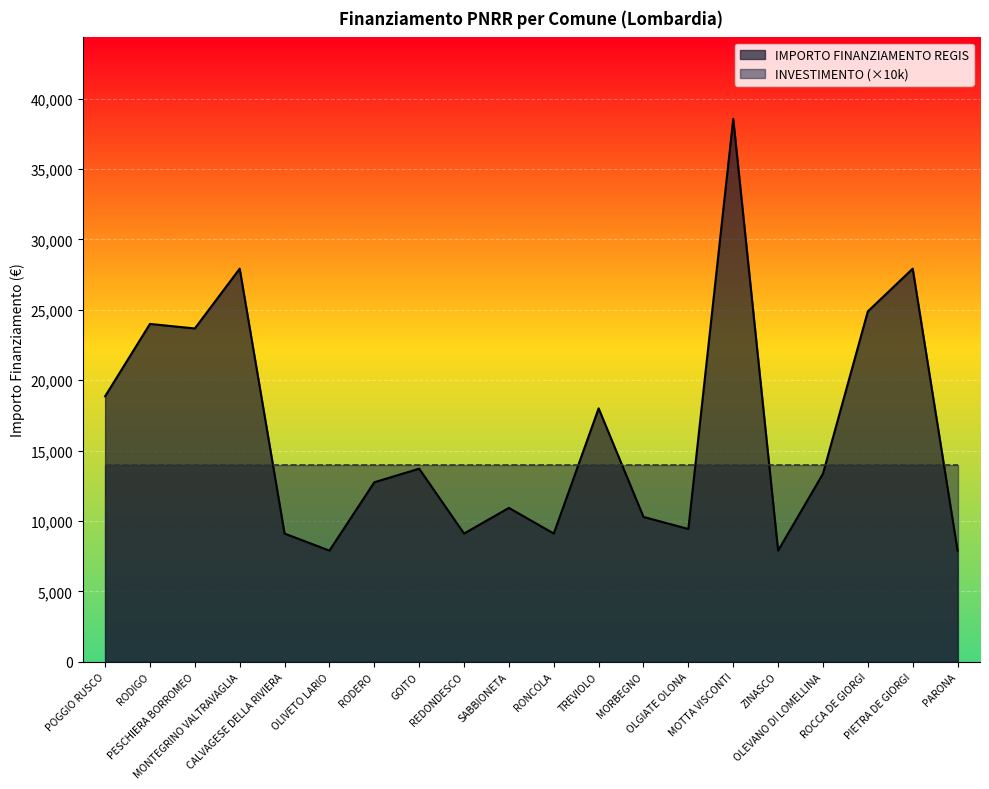

What is the approximate value at CALVAGESE DELLA RIVIERA?

9105